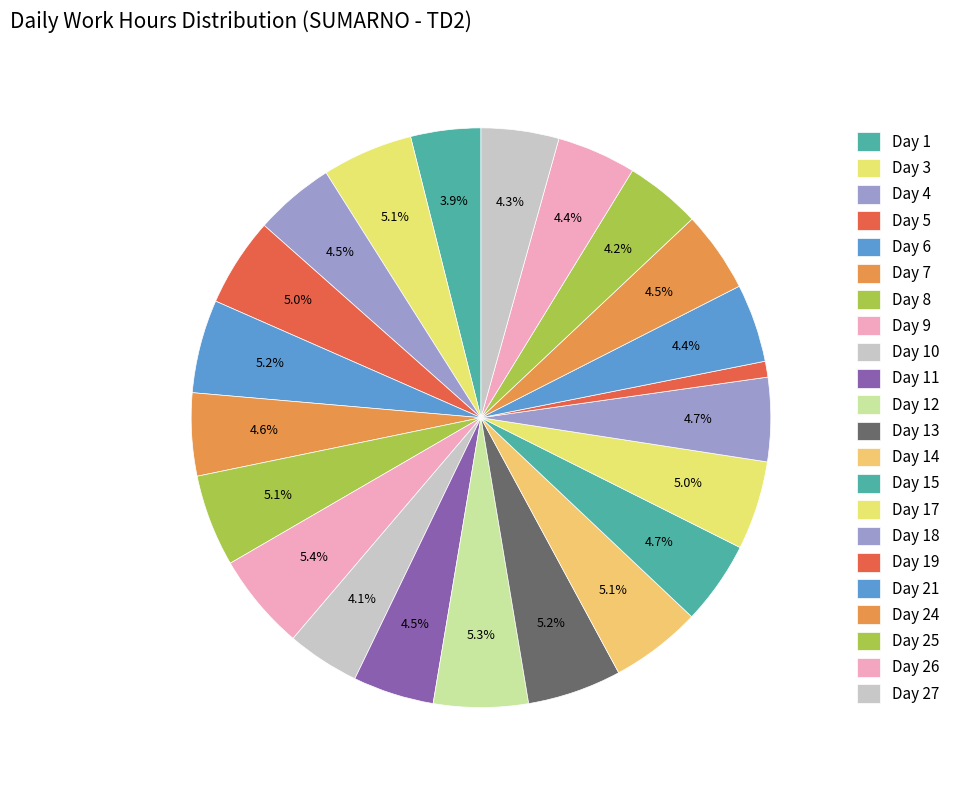

Rank the categories by value from lowest to highest.

Day 19, Day 1, Day 10, Day 25, Day 27, Day 21, Day 26, Day 4, Day 24, Day 11, Day 7, Day 15, Day 18, Day 17, Day 5, Day 3, Day 14, Day 8, Day 6, Day 13, Day 12, Day 9